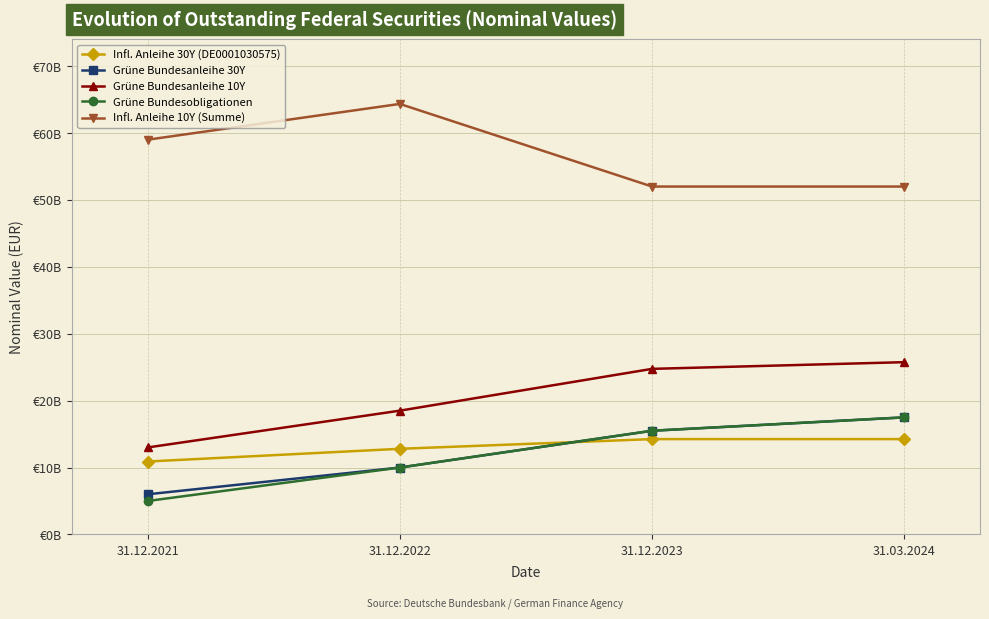

The value of Infl. Anleihe 10Y (Summe) at 31.12.2022 is 64350000000. True or false?

True